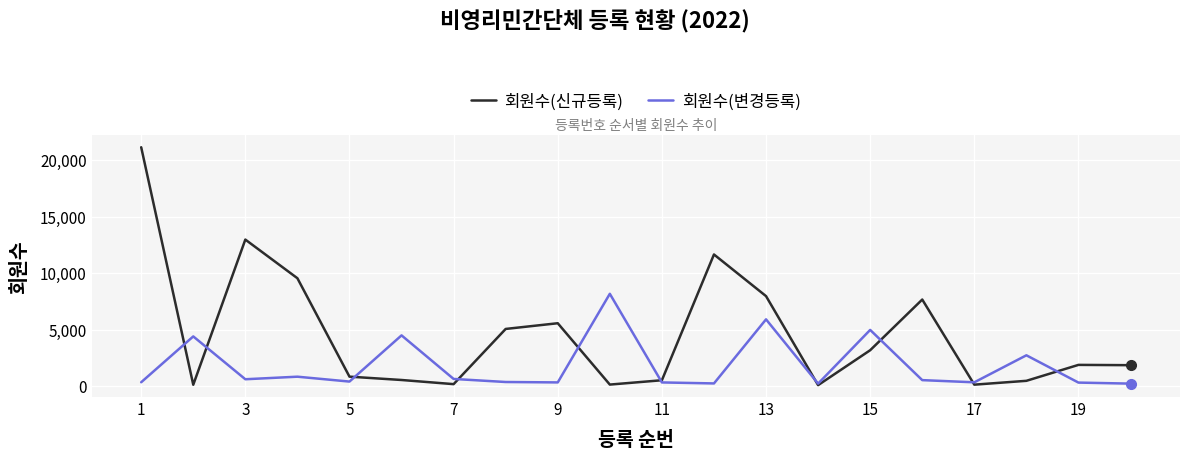

Which series has the widest spread of values?

회원수(신규등록)